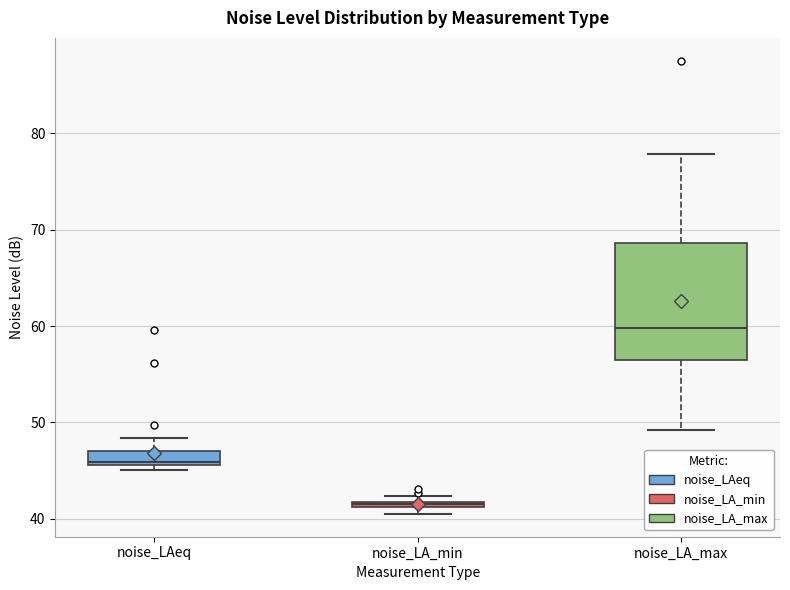

Where is the lower edge of the box for noise_LAeq on the y-axis? The values are not printed on the chart, so give them approximately, as read against the axis.

46